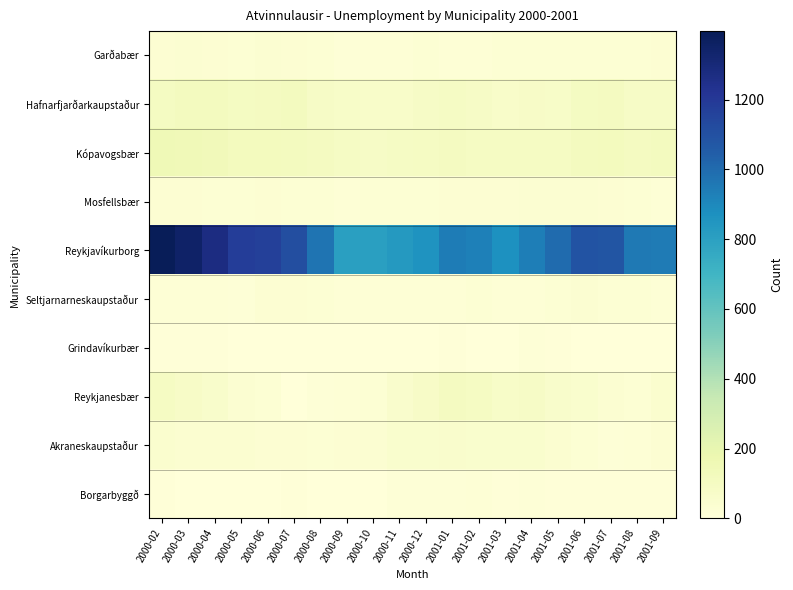

What is the total value across all series at 2001-09?

1296